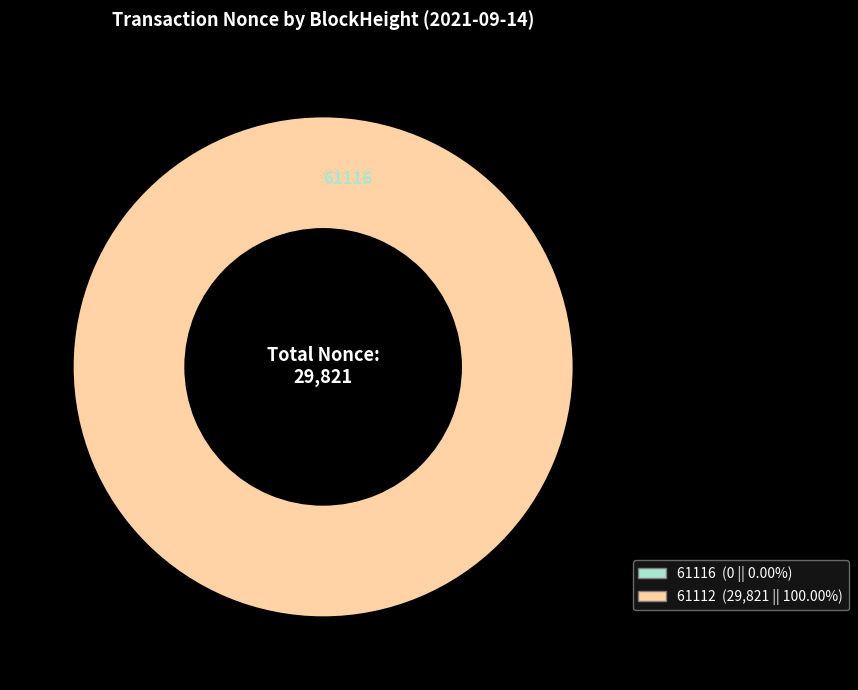

Is 61116 the majority of the pie?

No